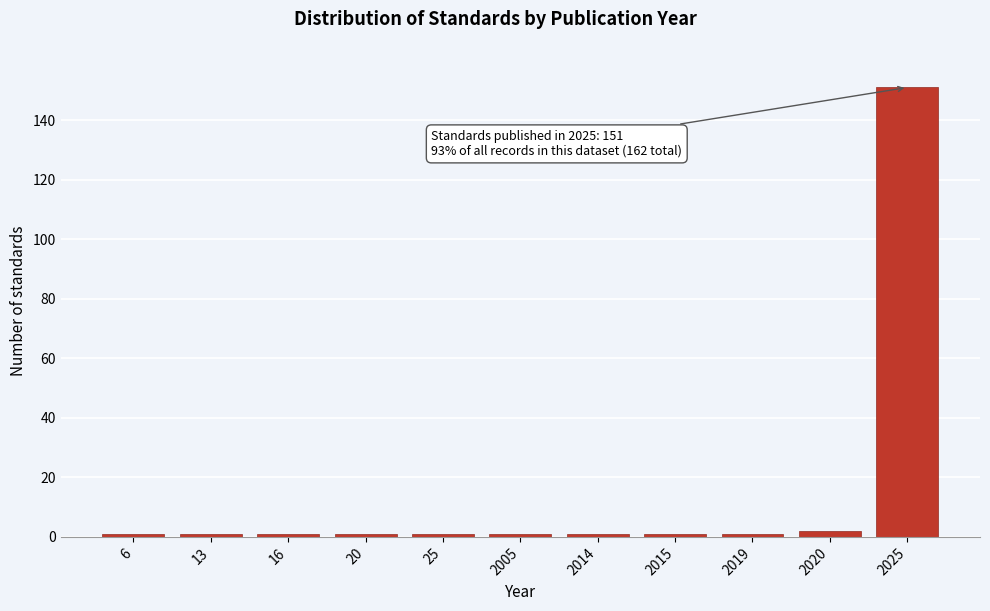

Reading right to left, extract all data points from this chart.

151	2	1	1	1	1	1	1	1	1	1